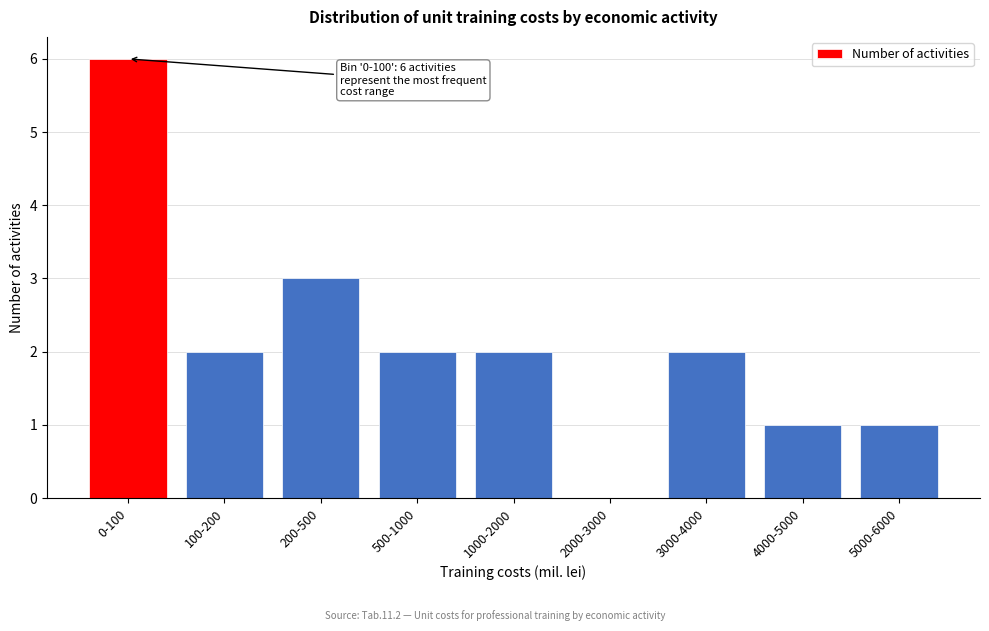

Reading right to left, transcribe all the data shown in this chart.

5000-6000=1	4000-5000=1	3000-4000=2	2000-3000=0	1000-2000=2	500-1000=2	200-500=3	100-200=2	0-100=6